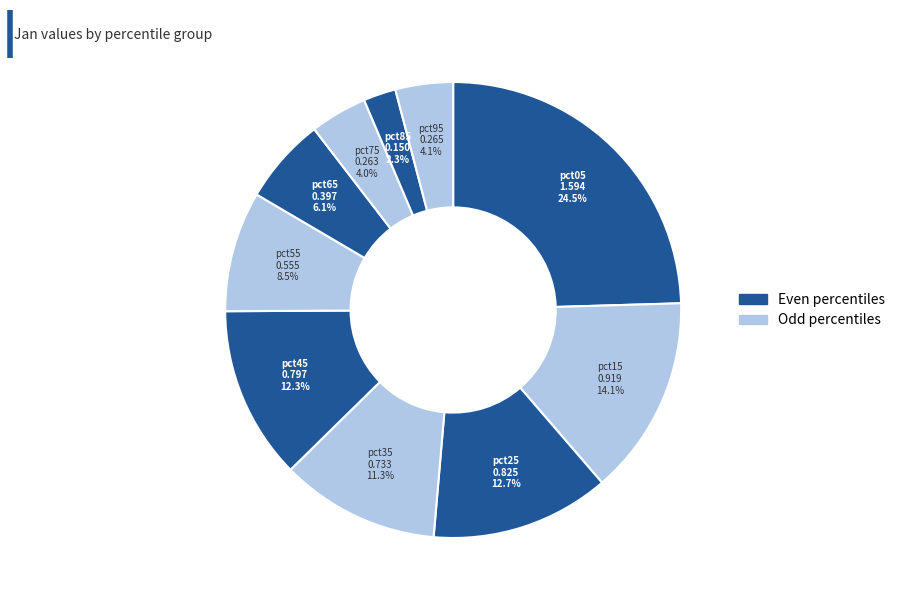

How many slices are in this pie chart?

10